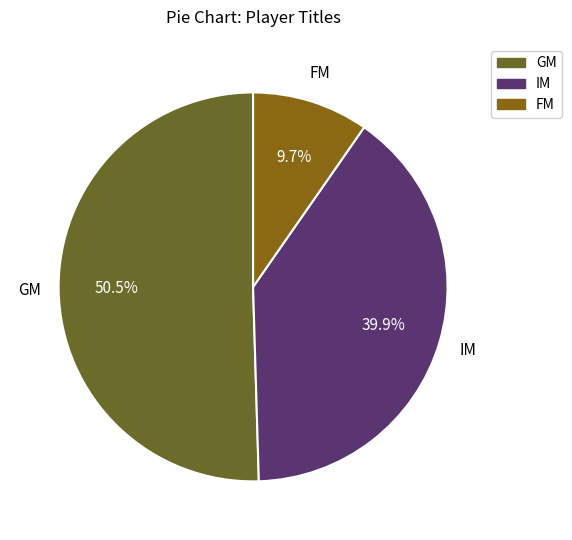

What percentage is the IM slice, to the nearest percent?

40%